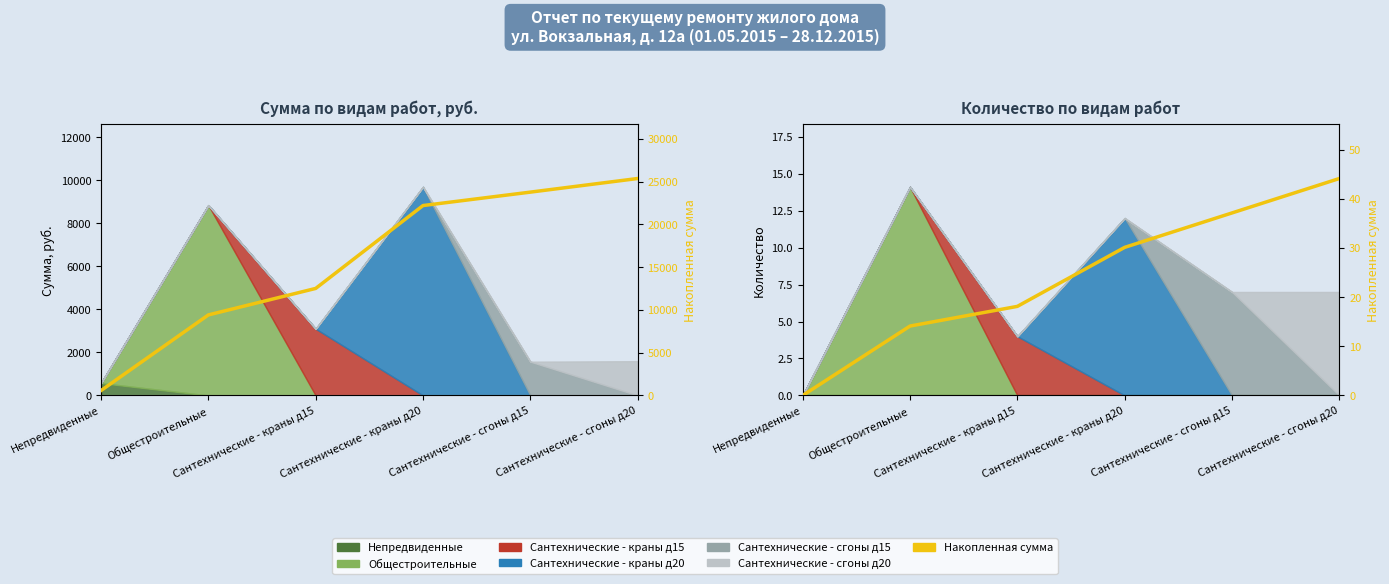

Is it true that the value at Непредвиденные is 0.0?

True